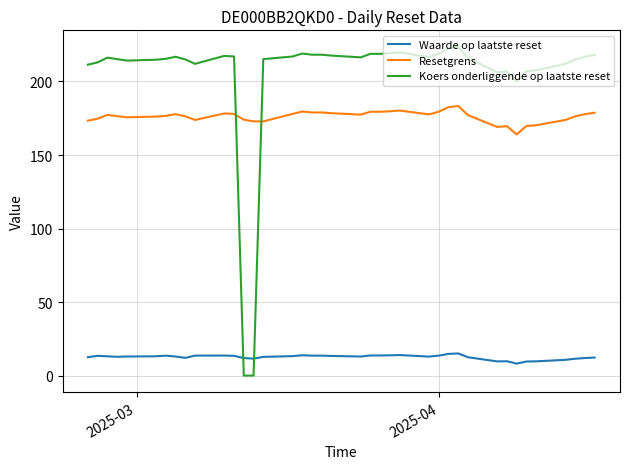

Which series has the largest range (max minus min)?

Koers onderliggende op laatste reset